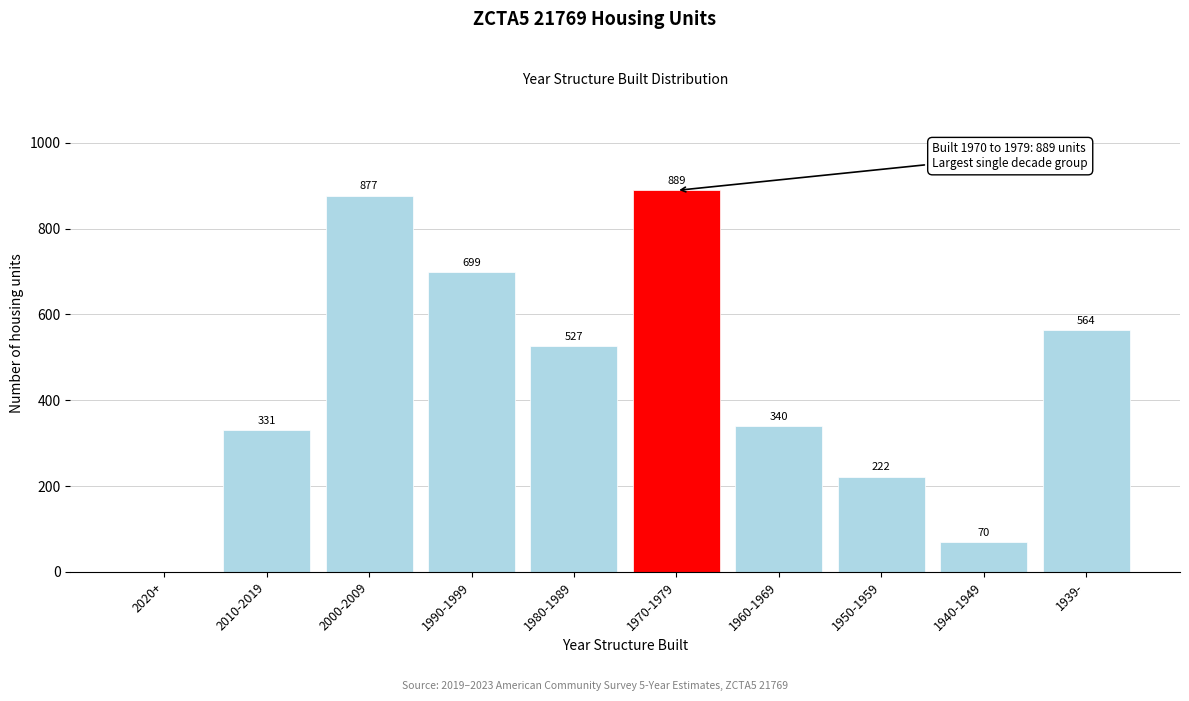

Reading right to left, transcribe all the data shown in this chart.

1939-=564	1940-1949=70	1950-1959=222	1960-1969=340	1970-1979=889	1980-1989=527	1990-1999=699	2000-2009=877	2010-2019=331	2020+=0